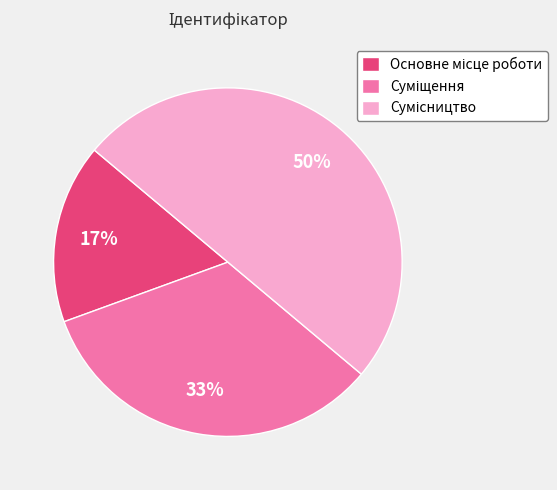

To the nearest percent, what is the difference between the largest and smallest slice percentages?

33%